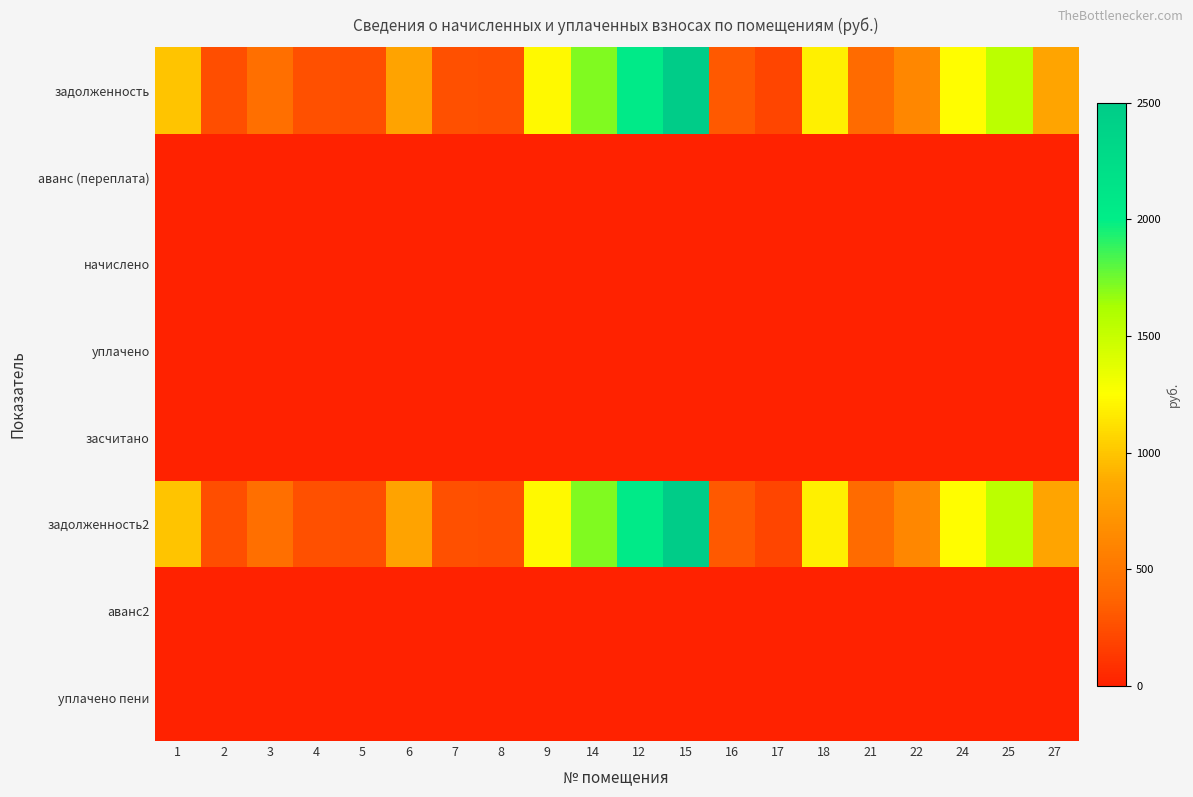

Which category has the highest value across all series?

15